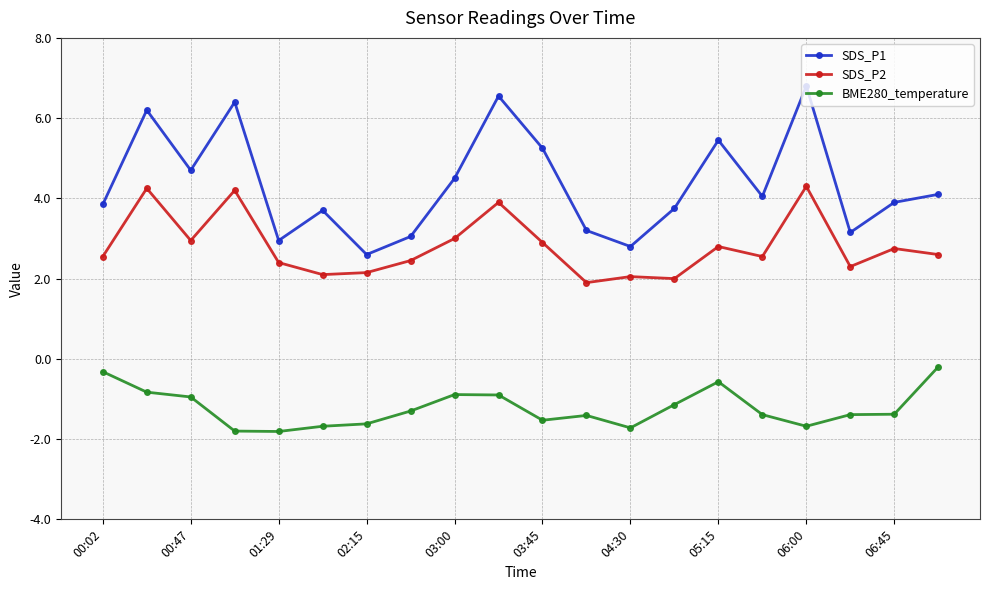

At how many categories does at least one series exceed 0?

20